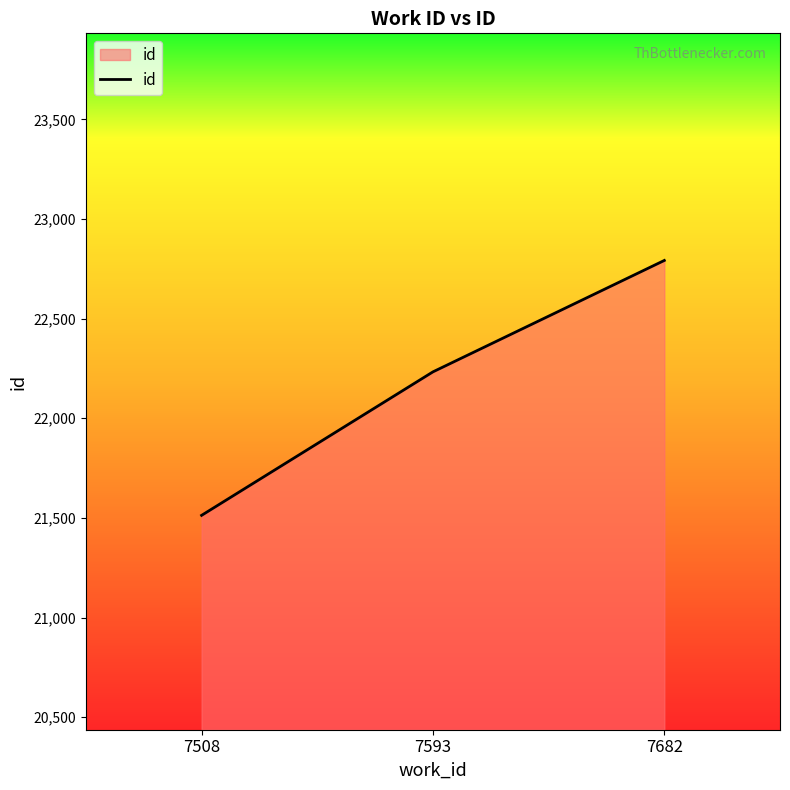

The chart shows a value of 34337 at 7508. True or false?

False